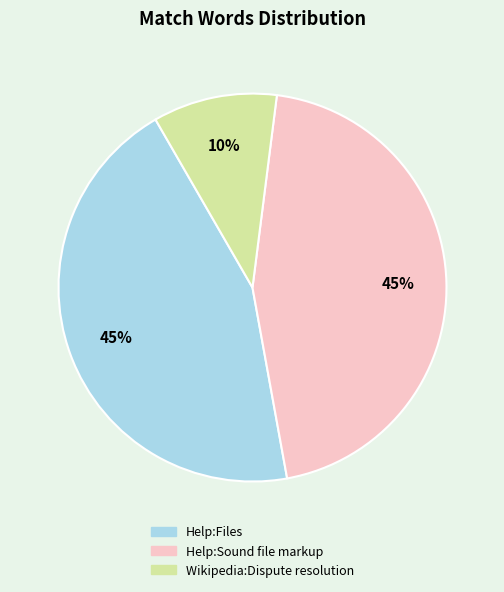

Is Help:Files the majority of the pie?

No